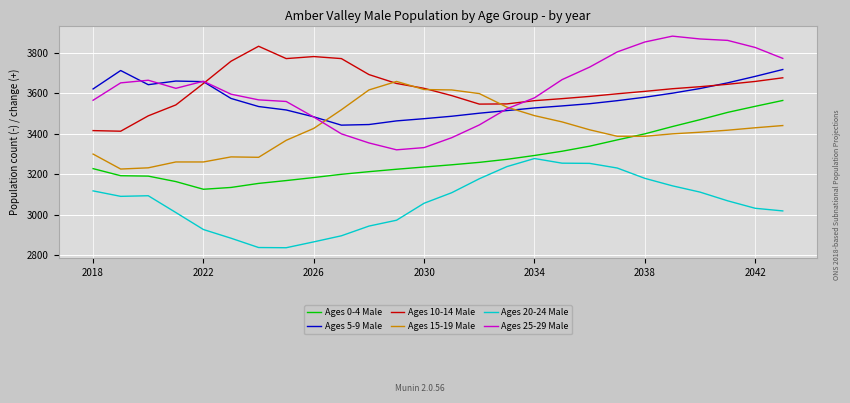

Rank the series by their maximum value, from highest to lowest.

Ages 25-29 Male, Ages 10-14 Male, Ages 5-9 Male, Ages 15-19 Male, Ages 0-4 Male, Ages 20-24 Male